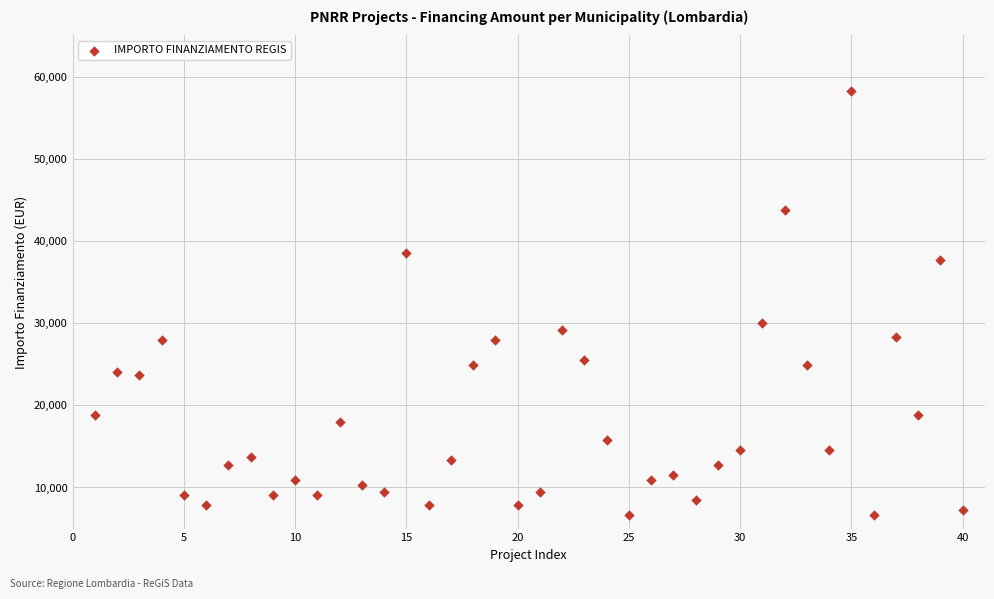

What is the range of Y values (max minus min)?

51595